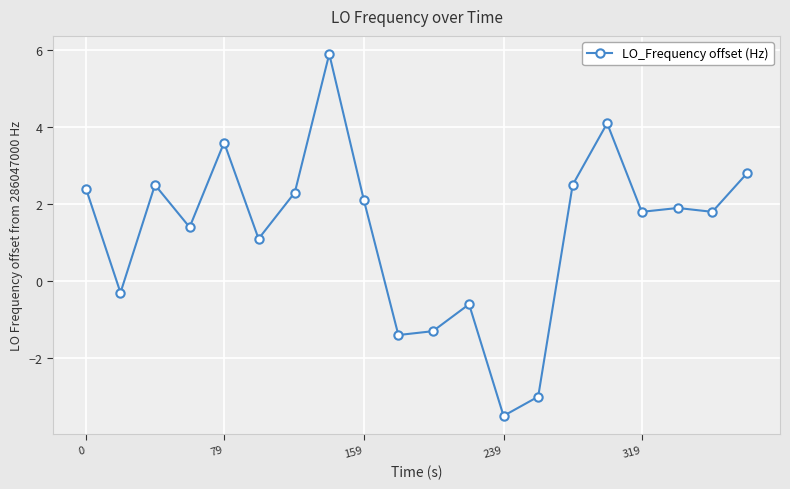

True or false: the data has more than 1 interior local peaks.

True